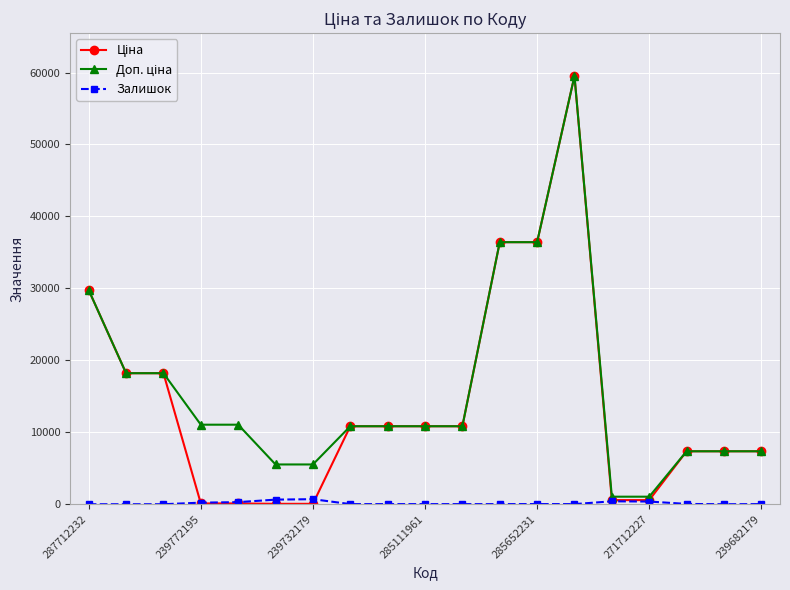

At how many categories does at least one series exceed 33749?

3